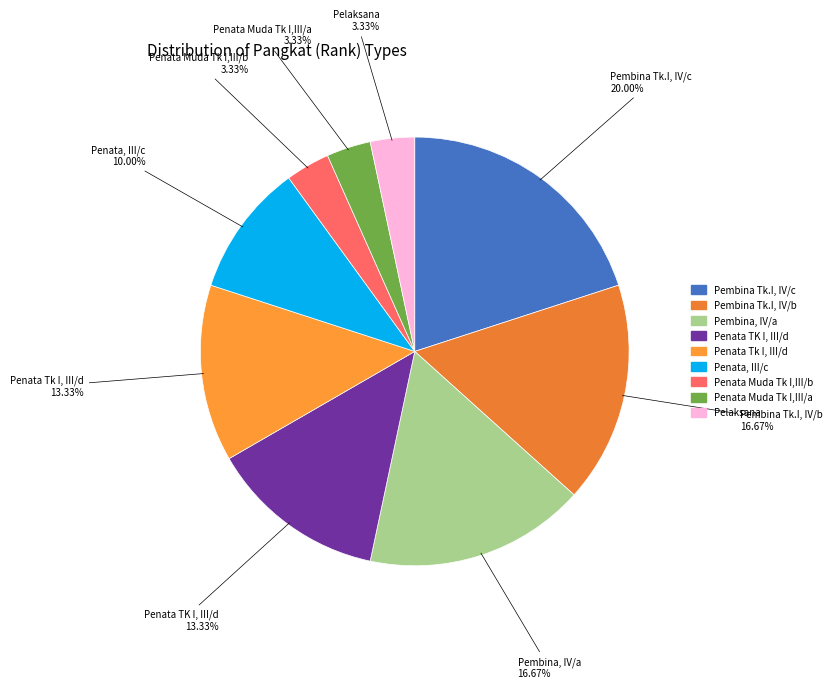

Which category has the biggest portion of the pie?

Pembina Tk.I, IV/c